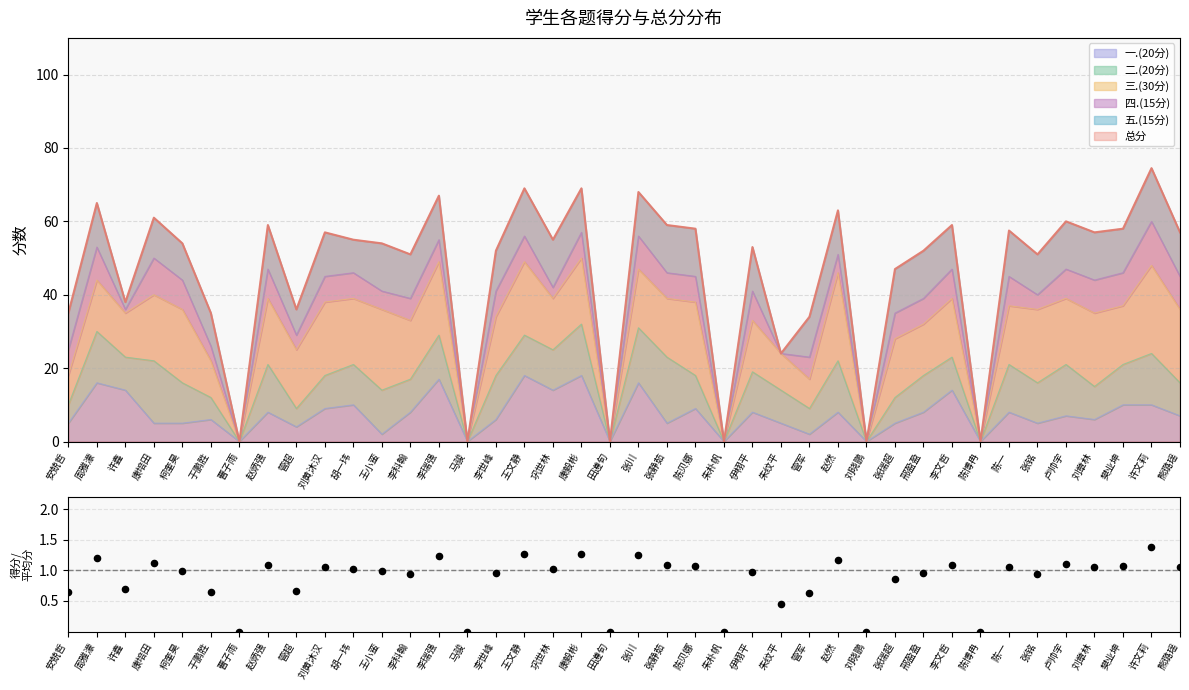

Which has a higher value, 柯奎昊 or 刘章林?

刘章林